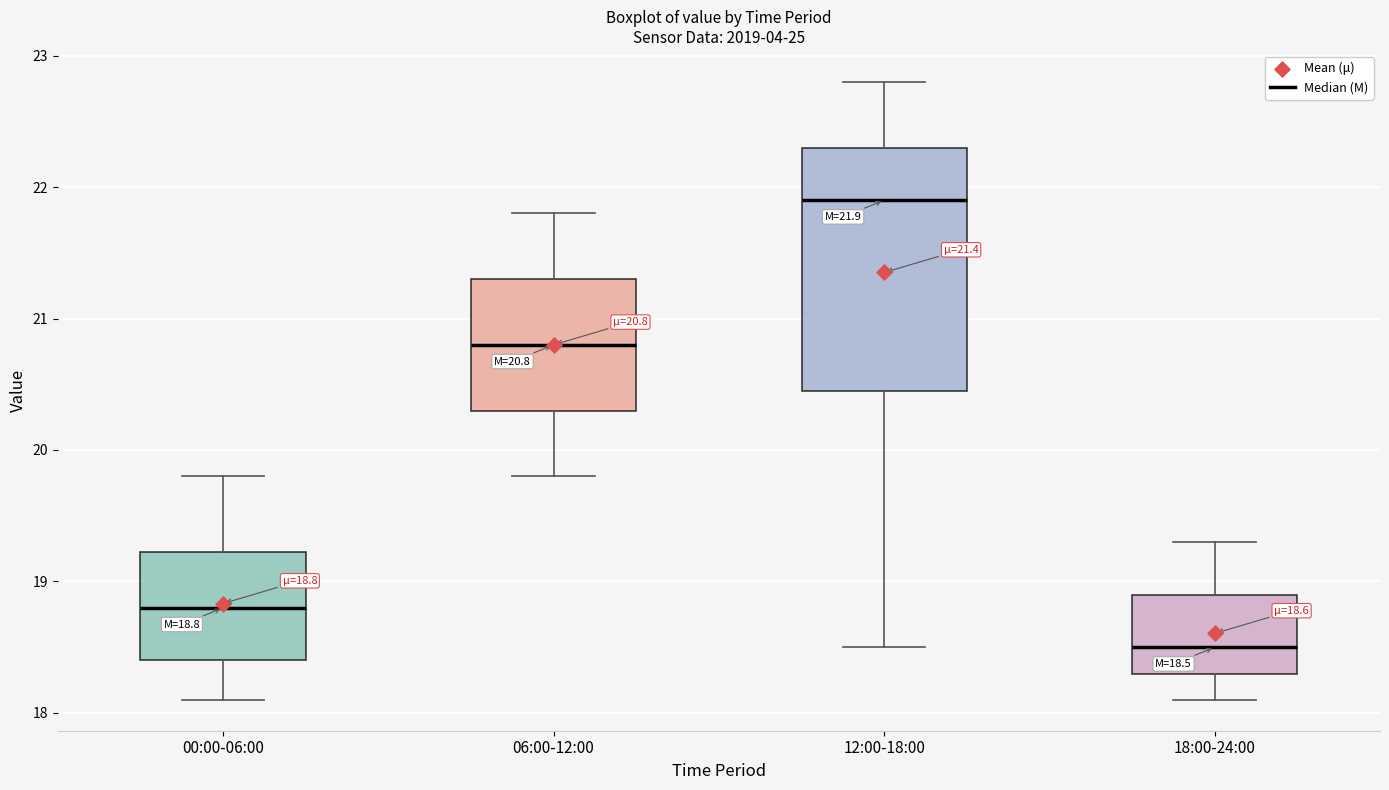

Which box has the highest median line?

12:00-18:00